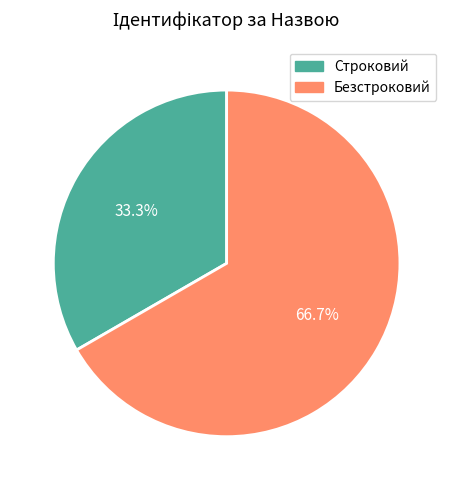

Is the sum of Безстроковий and Строковий greater than half?

Yes